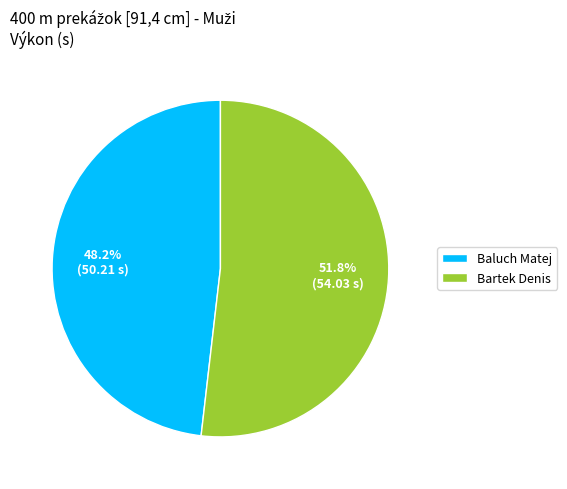

Do Bartek Denis and Baluch Matej together represent more than half of the pie?

Yes